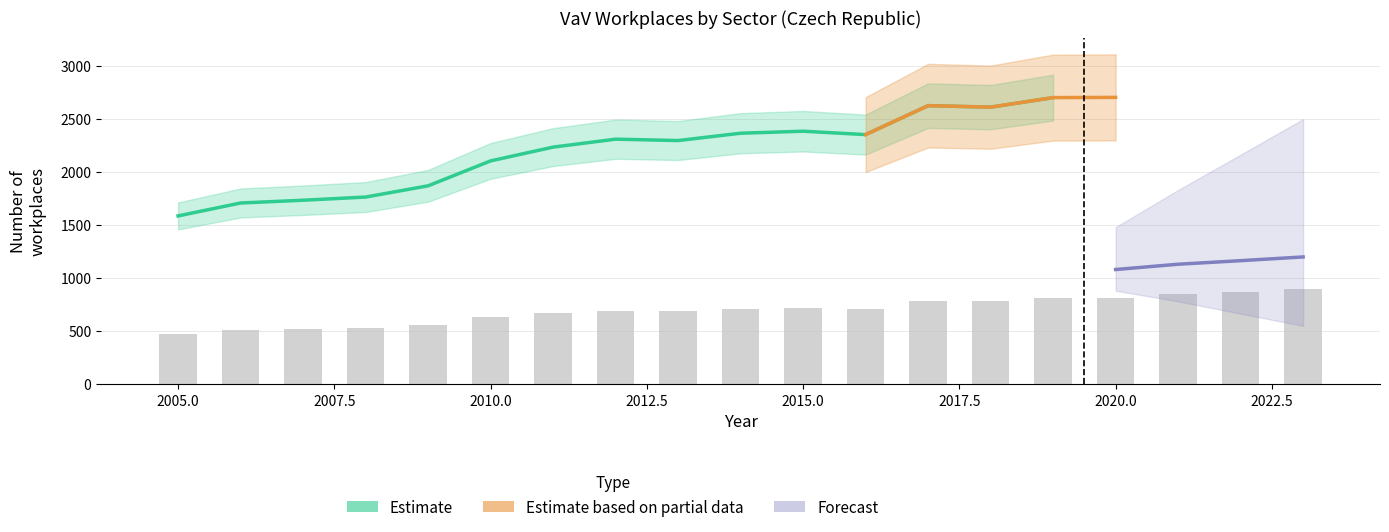

Which has a higher value, 2016 or 2009?

2016